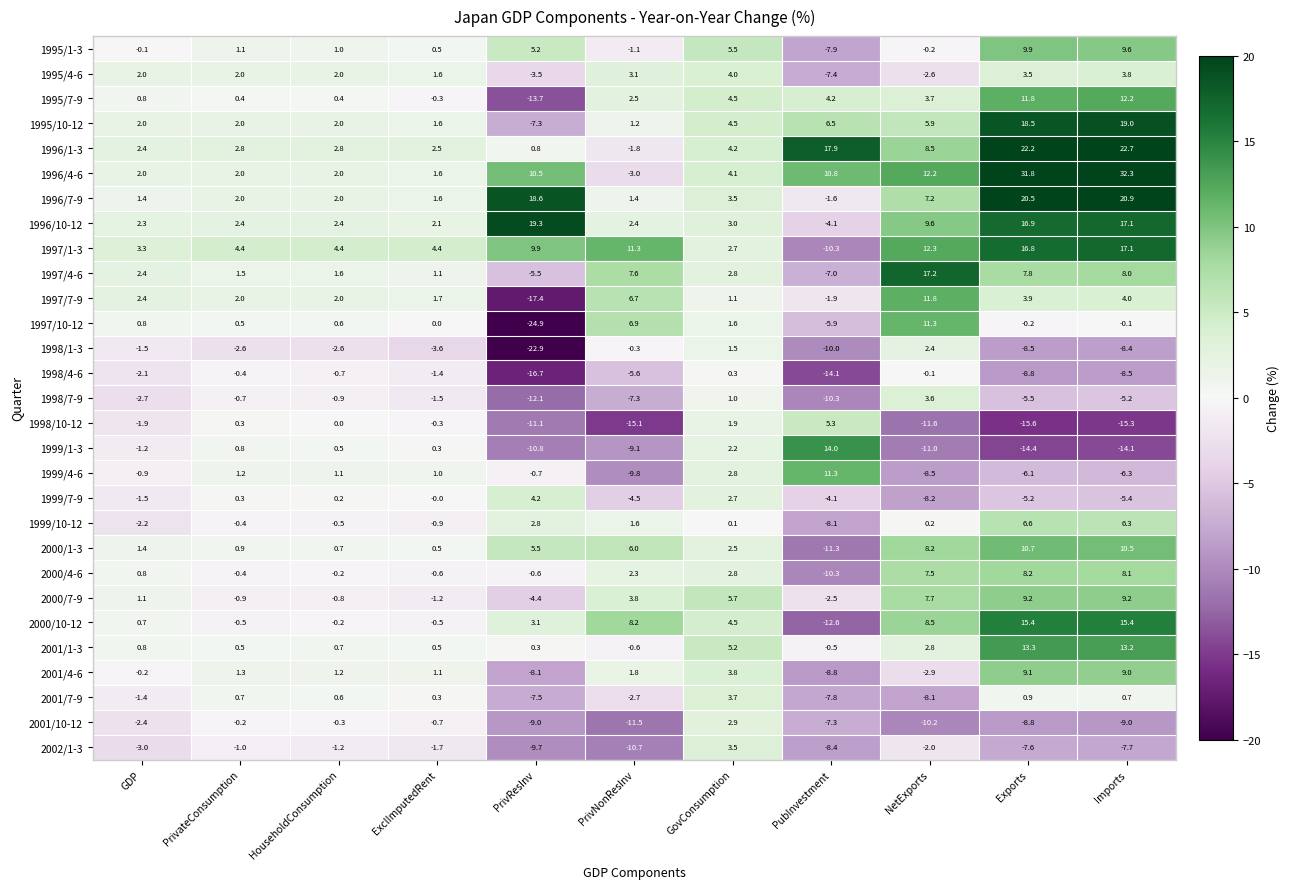

Is it true that 1997/7-9 equals -3.3 at PubInvestment?

False